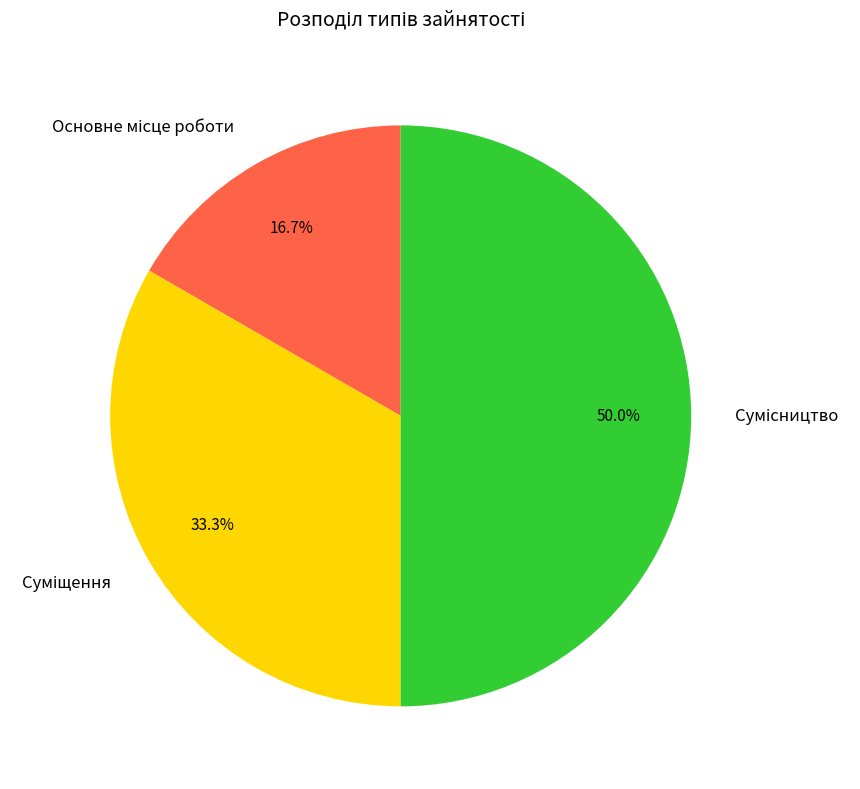

Between Суміщення and Основне місце роботи, which is larger?

Суміщення